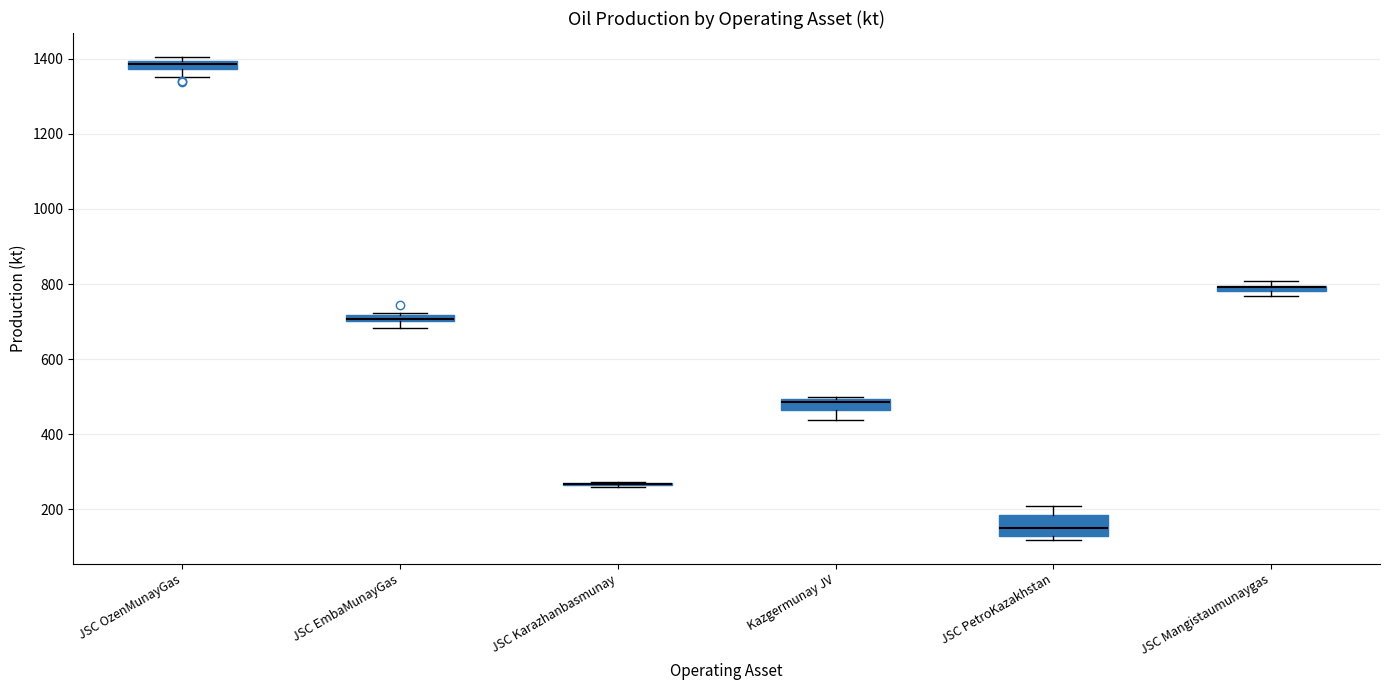

Which box is the tallest, from its lower edge to its upper edge?

JSC PetroKazakhstan